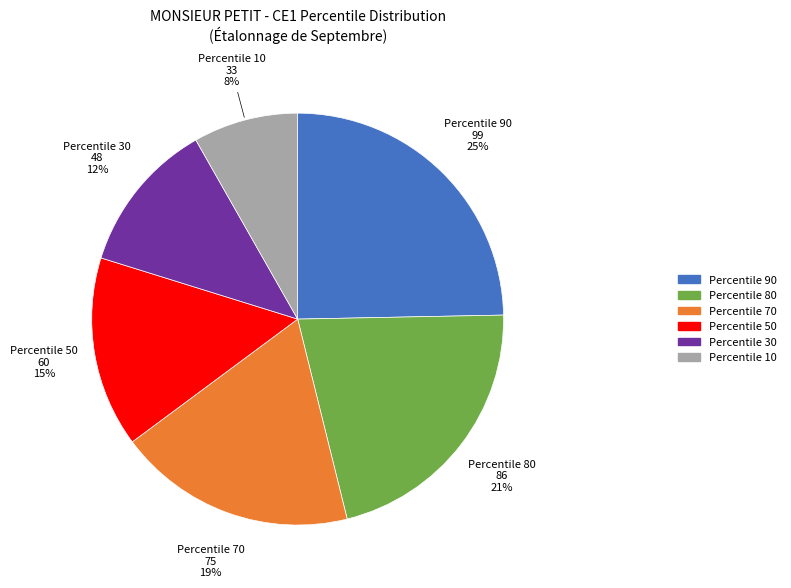

To the nearest percent, what is the average slice percentage?

17%